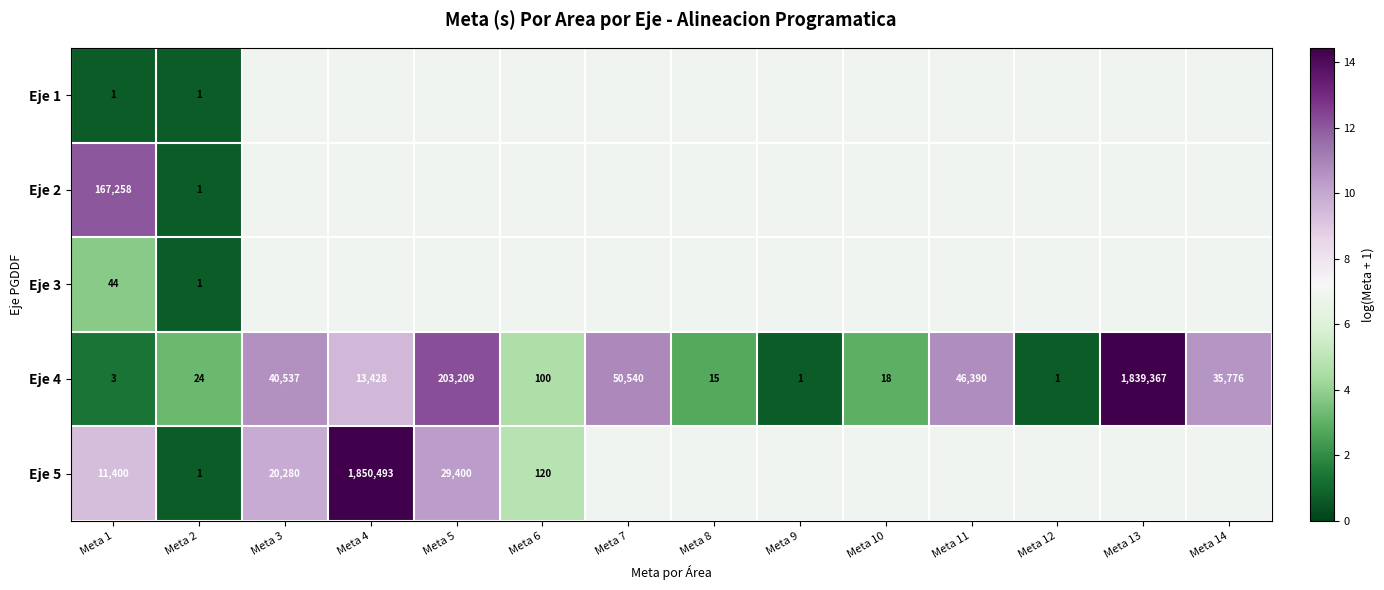

The value of Eje 5 at Meta 5 is 10.3. True or false?

True